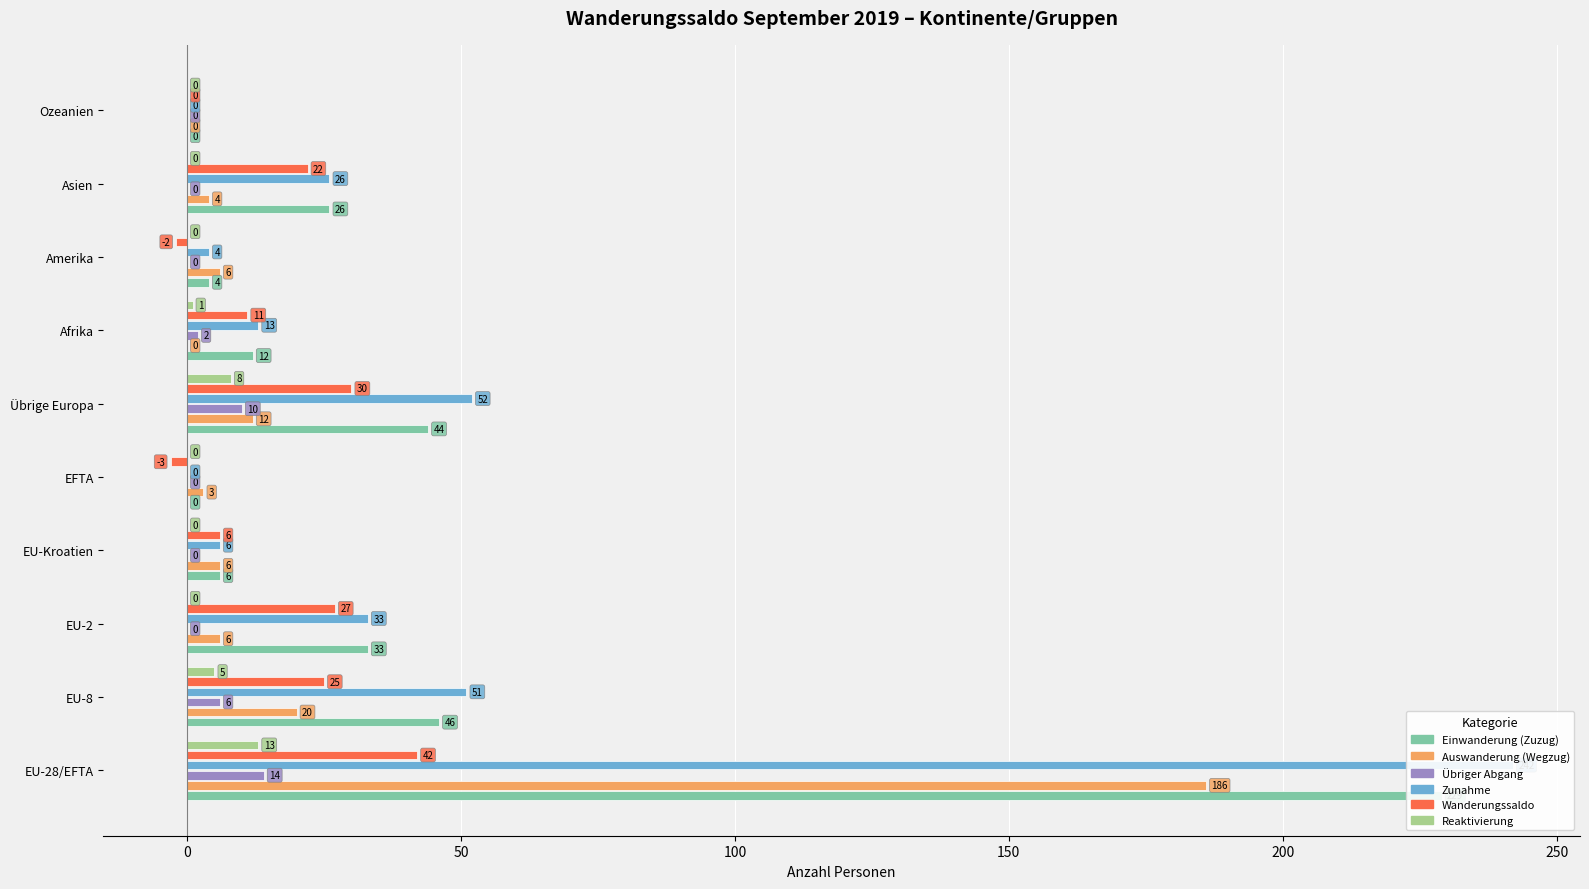

Rank the series by their maximum value, from highest to lowest.

Zunahme, Einwanderung (Zuzug), Auswanderung (Wegzug), Wanderungssaldo, Übriger Abgang, Reaktivierung